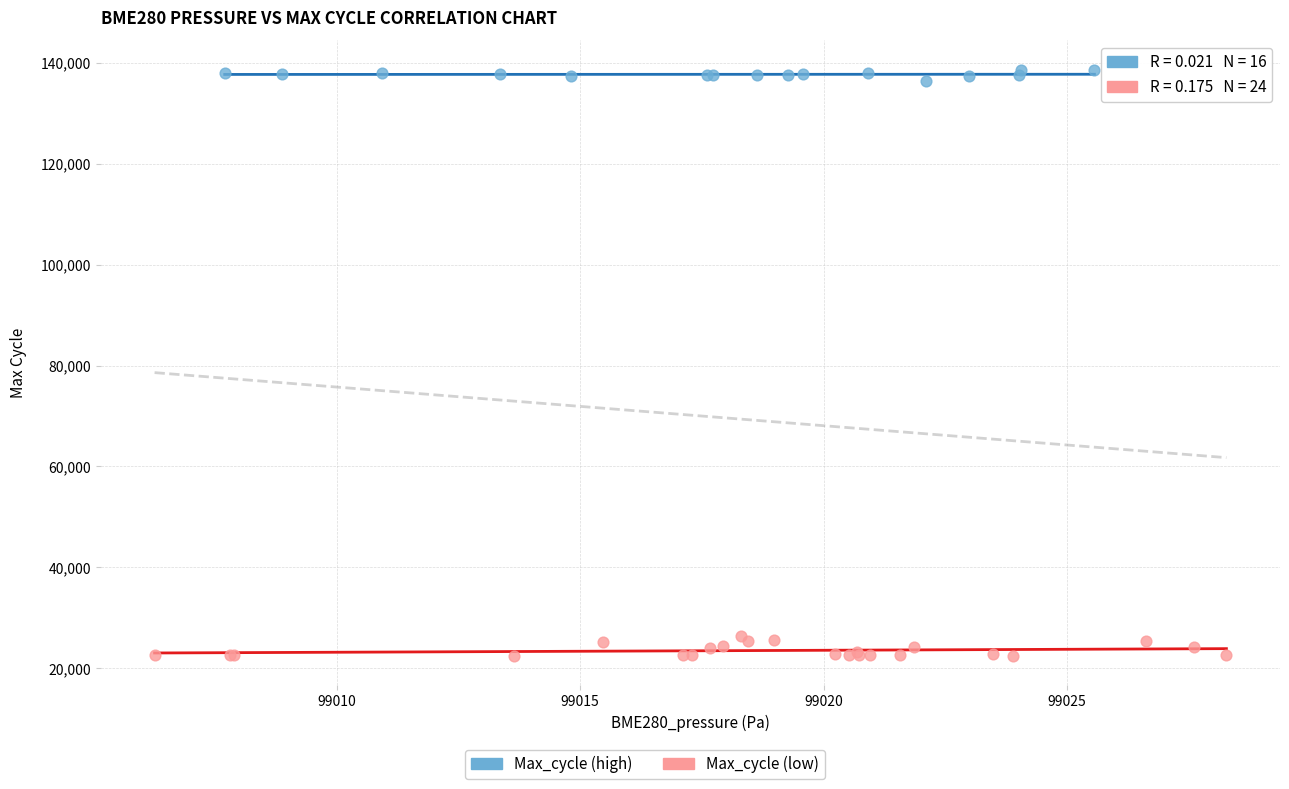

Which series contains the lowest Y value?

Max_cycle (low)